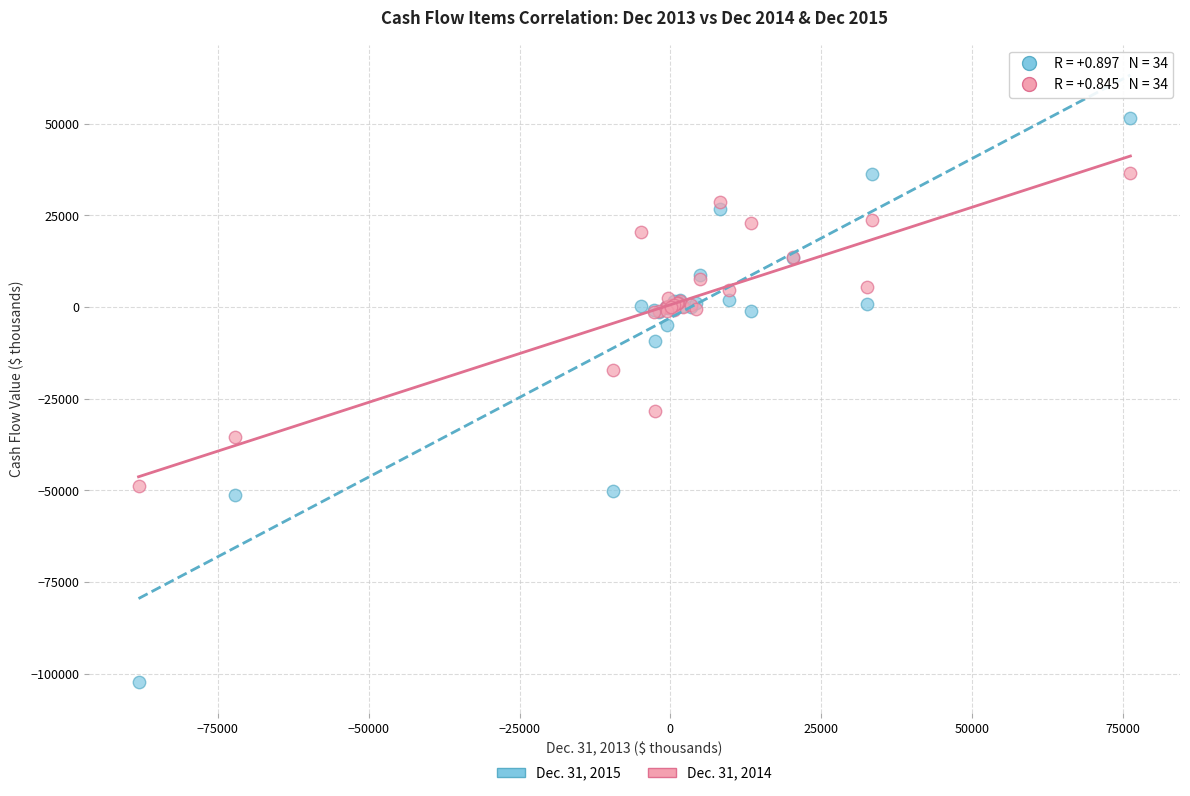

Across all series, what Y value is closest to -25432?

-28357